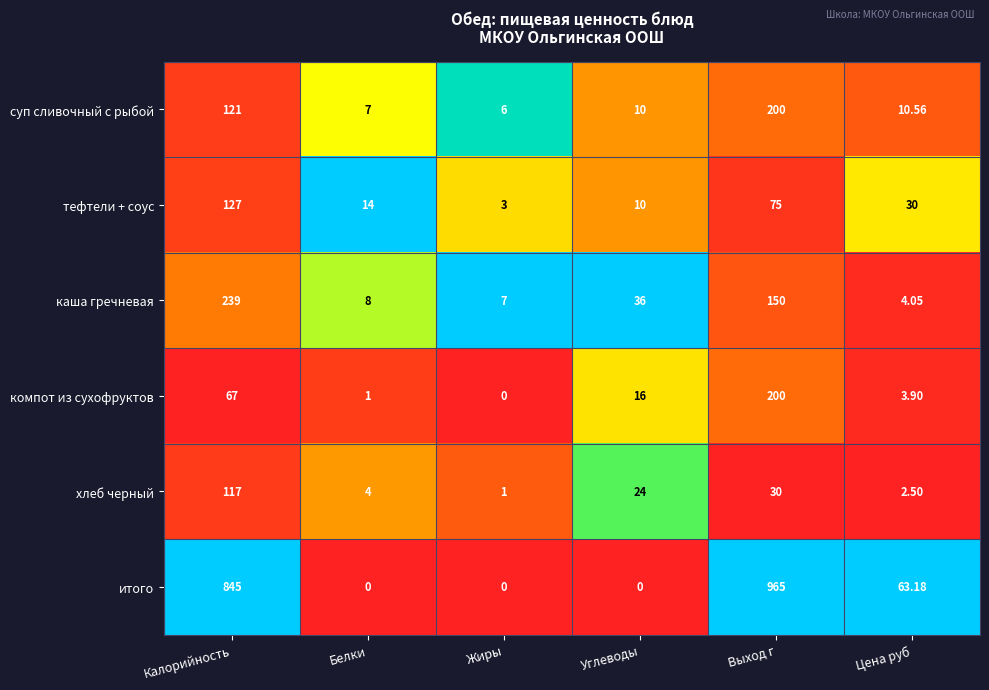

Is the value of тефтели + соус at Белки greater than the value of каша гречневая at Белки?

Yes